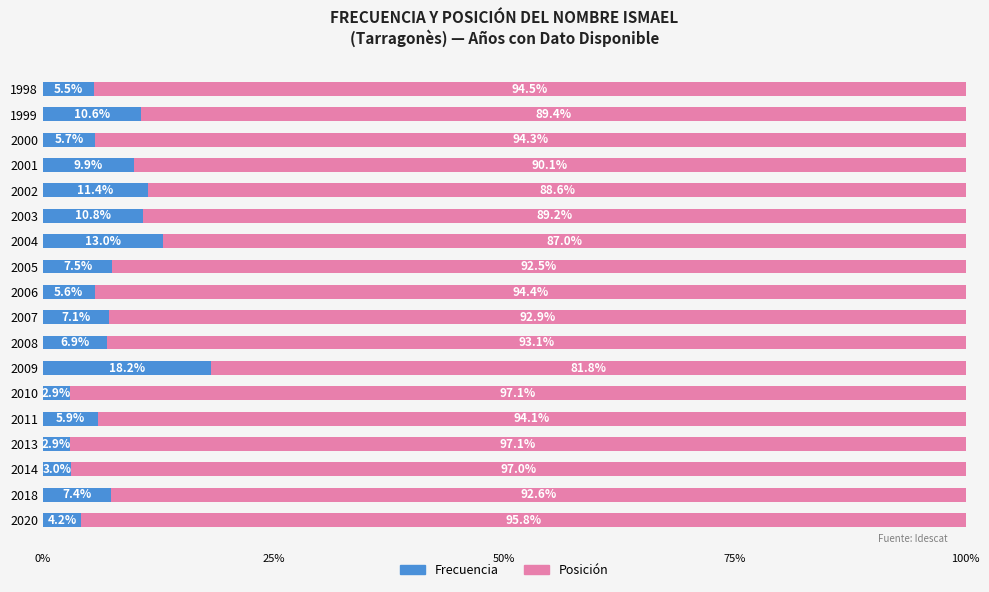

What is the total value across all series at 2005?

100.0